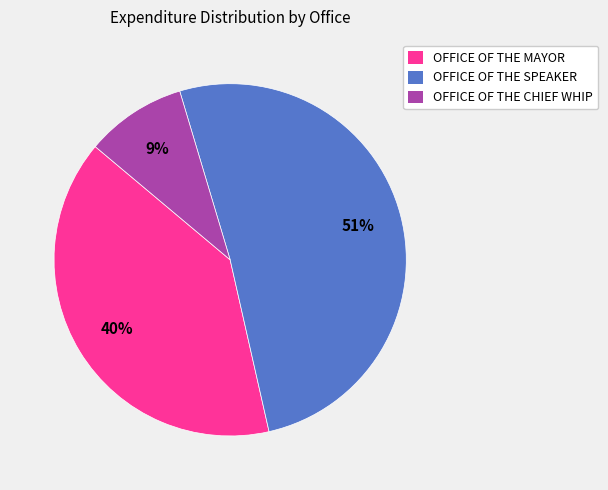

The OFFICE OF THE MAYOR slice represents 40% of the pie. True or false?

True